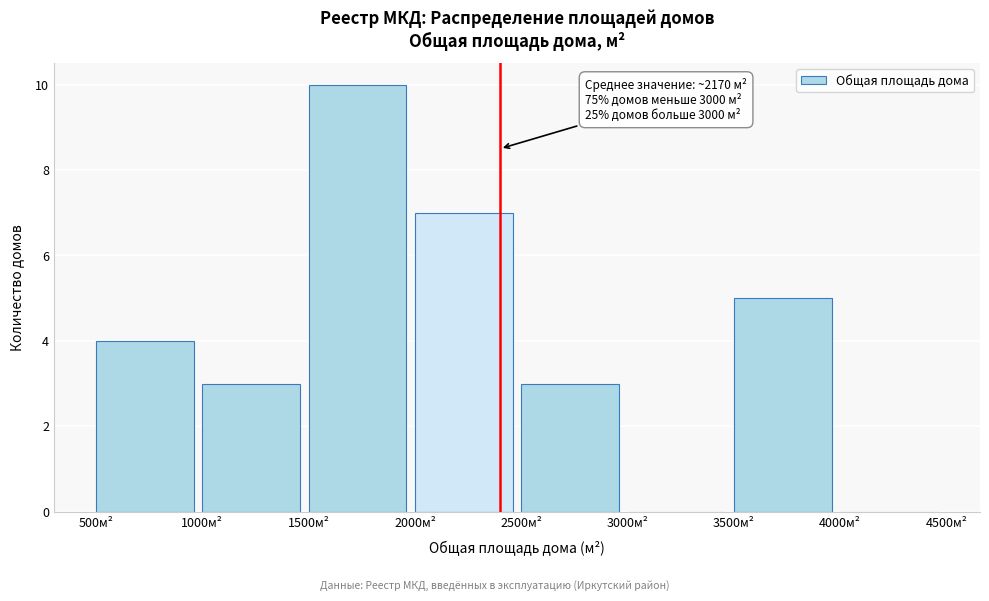

Which range on the x-axis has the tallest bar?

1500 to 2000